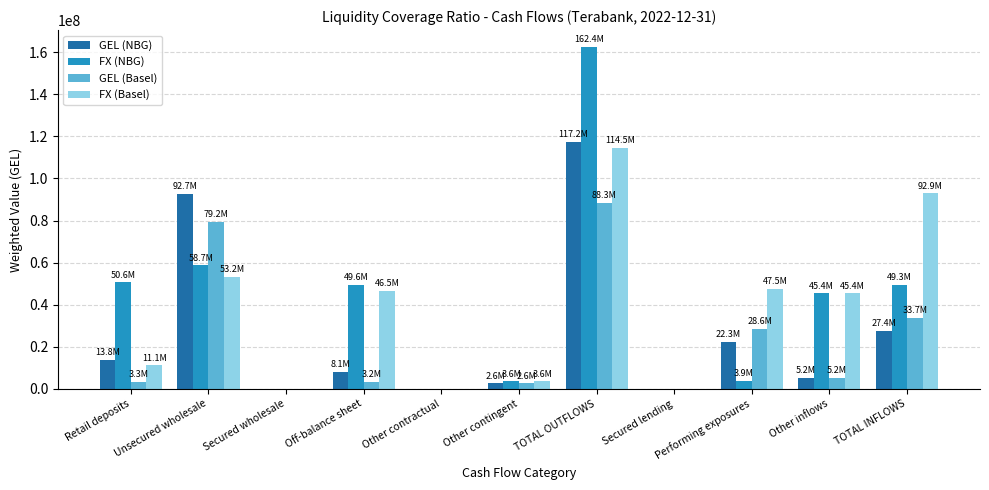

At which category is the sum across all series the highest?

TOTAL OUTFLOWS